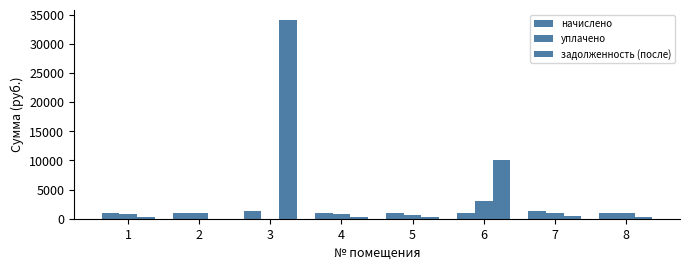

Are the bars horizontal?

No